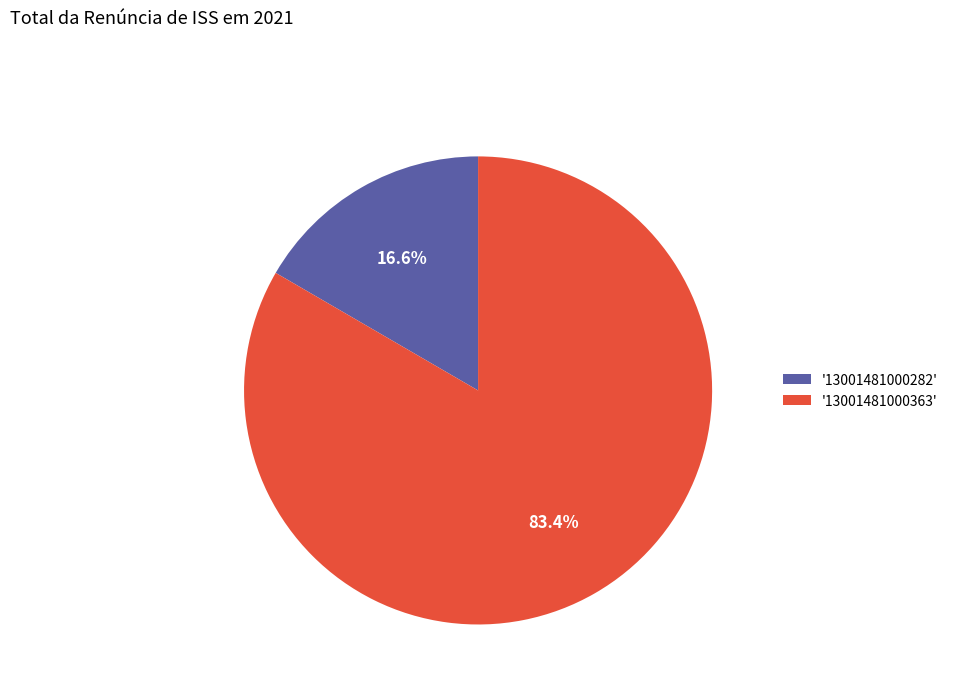

Does any single category account for the majority?

Yes